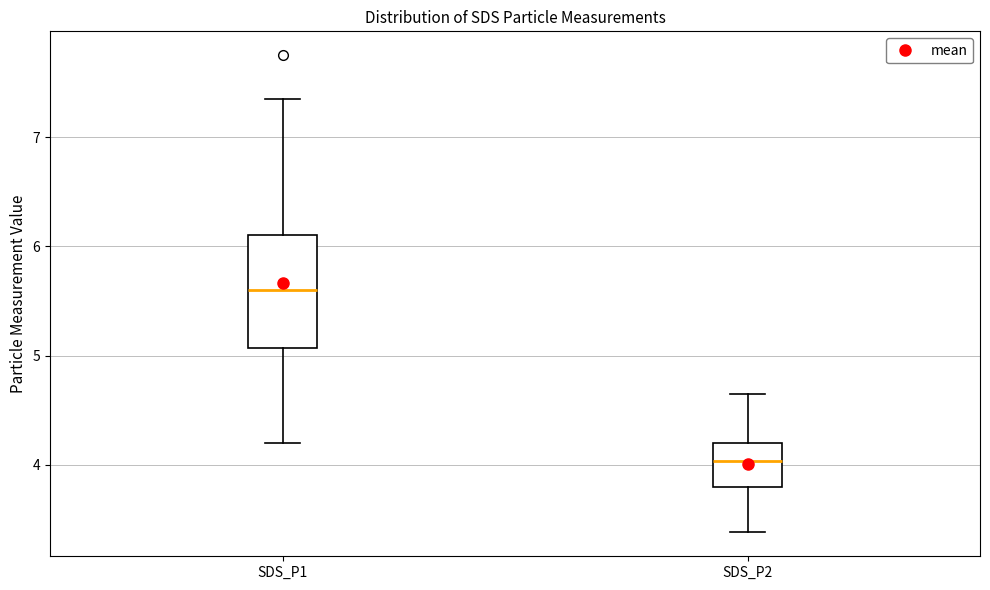

Which box has the highest median line?

SDS_P1